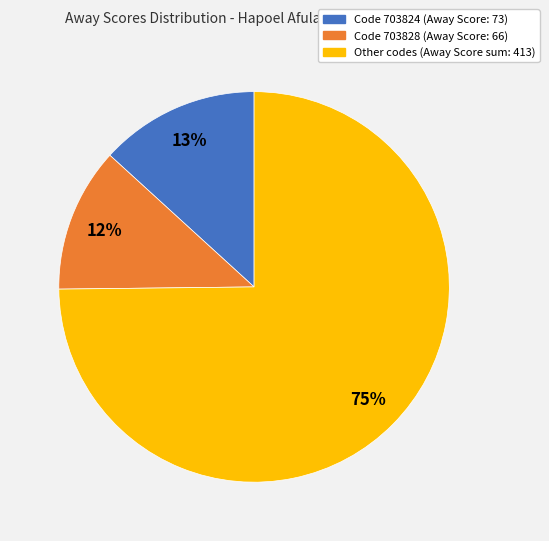

To the nearest percent, what is the average slice percentage?

33%